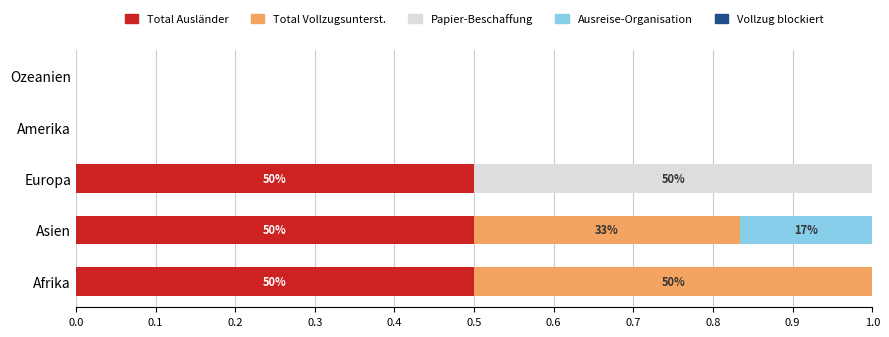

What is the total value across all series at Europa?

1.0